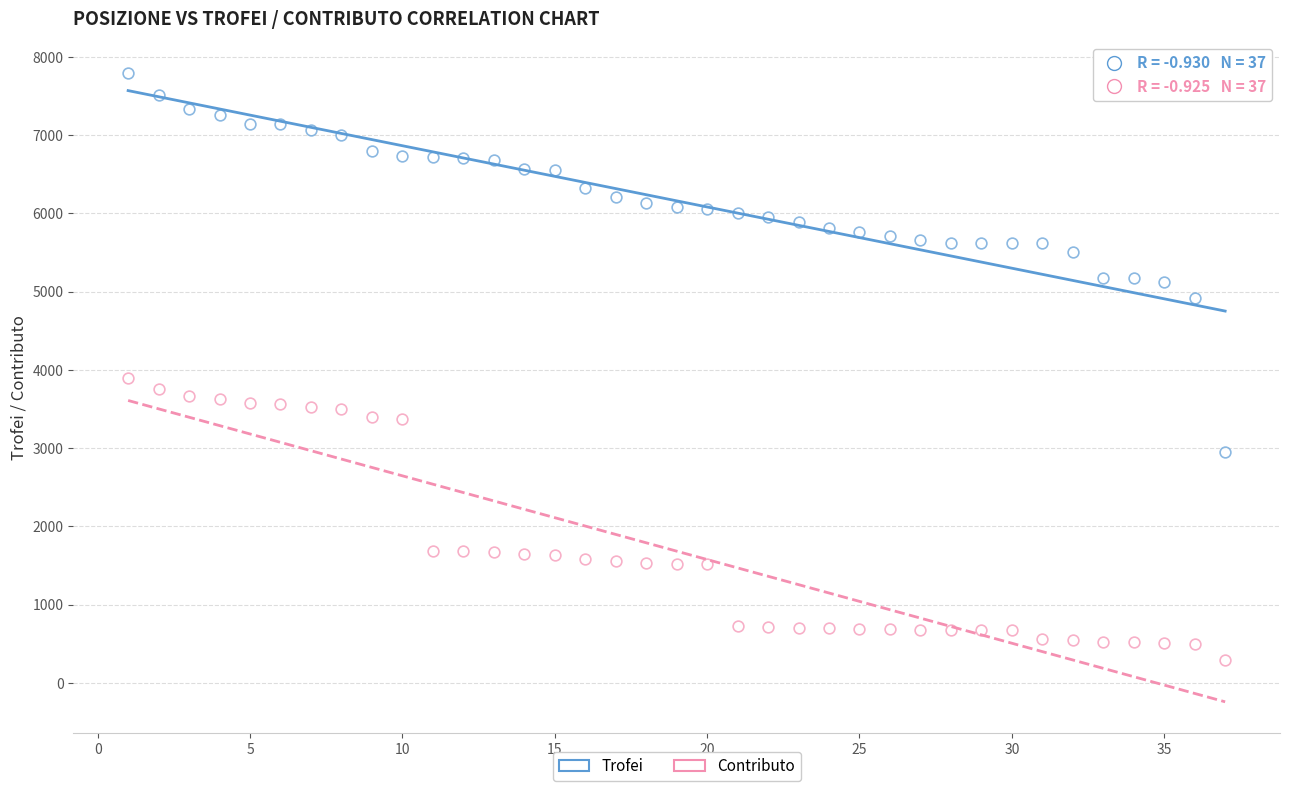

How many points are shown in the scatter plot?

74